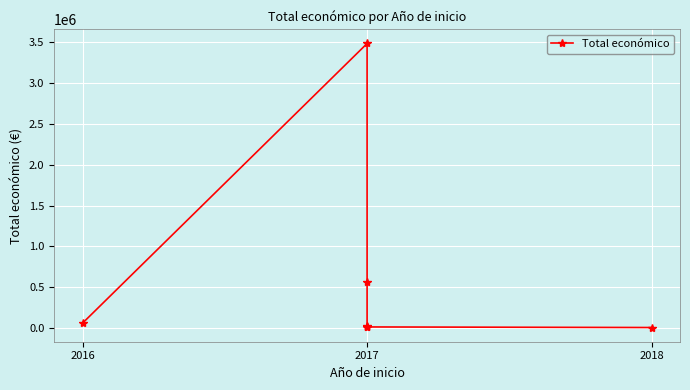

What is the sum of all values?

4159215